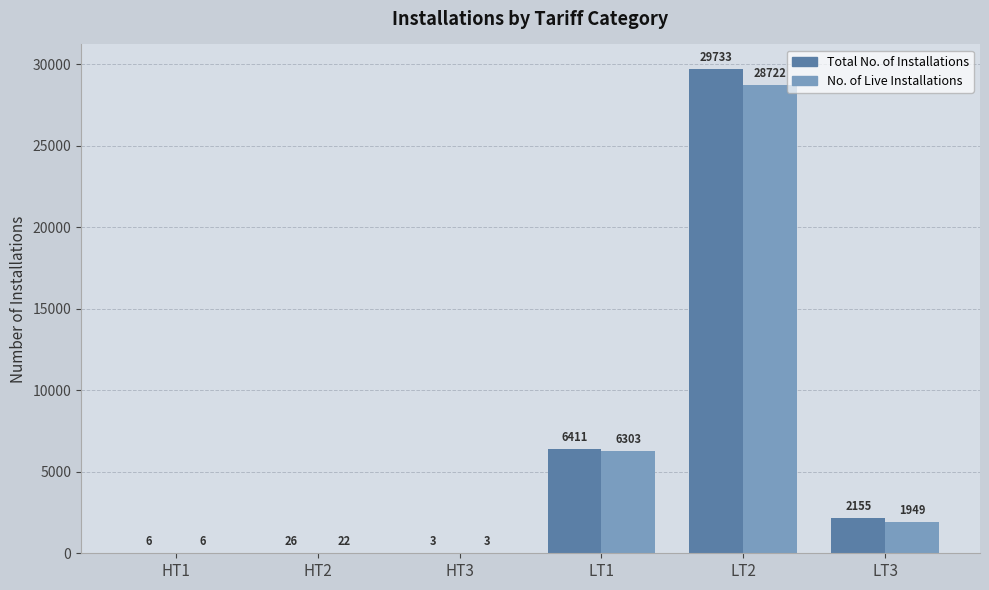

At which category is the sum across all series the highest?

LT2